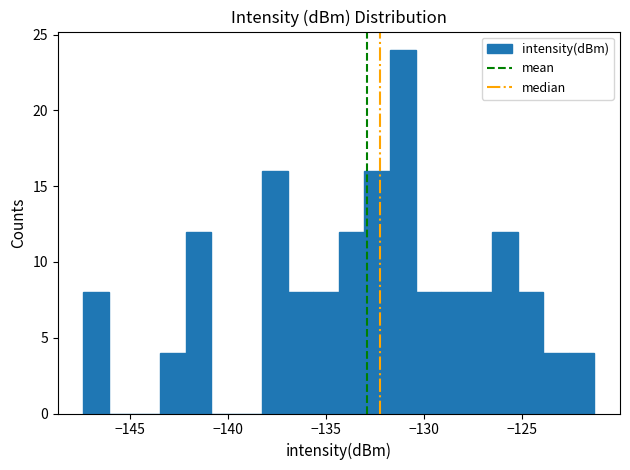

Read against the x-axis, roughly where is the centre of the tallest bar?

-131.0